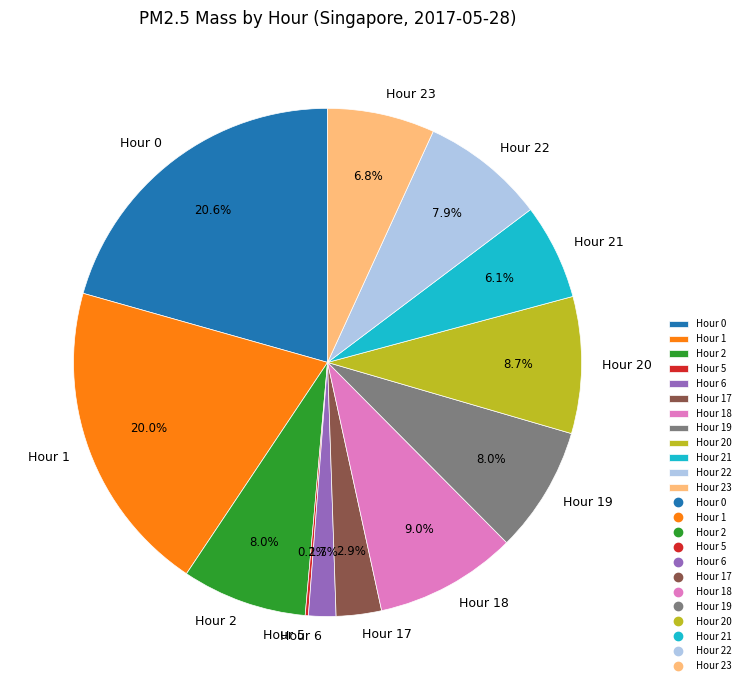

Is it true that Hour 23 is 1% of the pie?

False